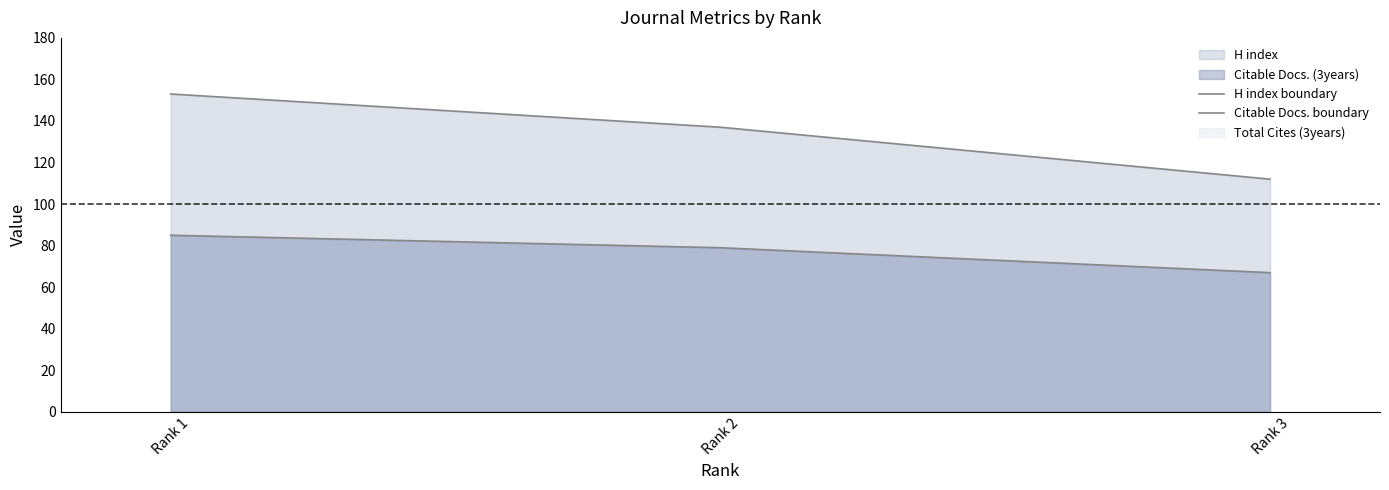

What is the value of the H index boundary point at the 1st from the left?

153